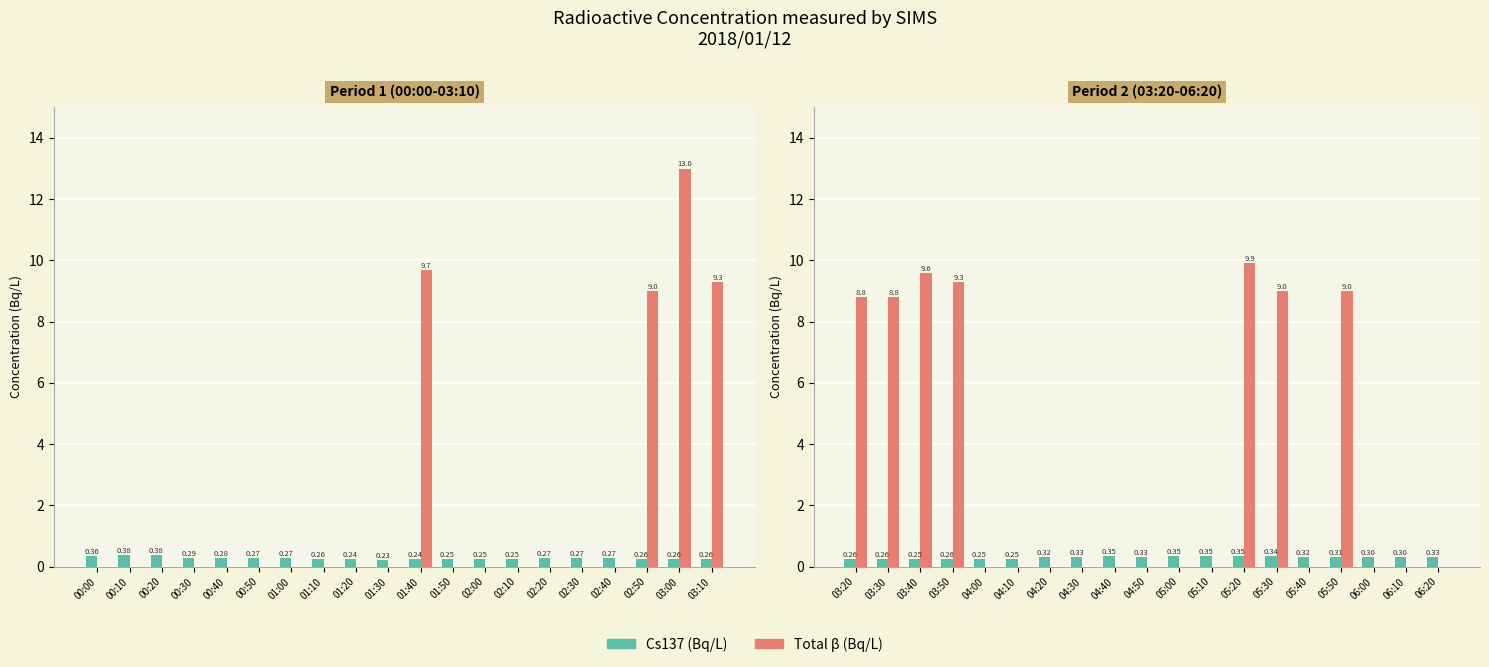

Are the bars grouped side by side (vs. stacked)?

Yes